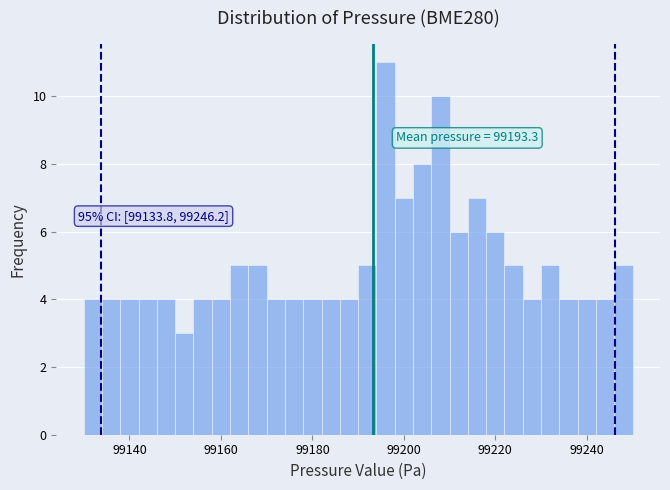

Around what value on the x-axis is the tallest bar? Give the approximate position of its centre, as read against the axis.

99196